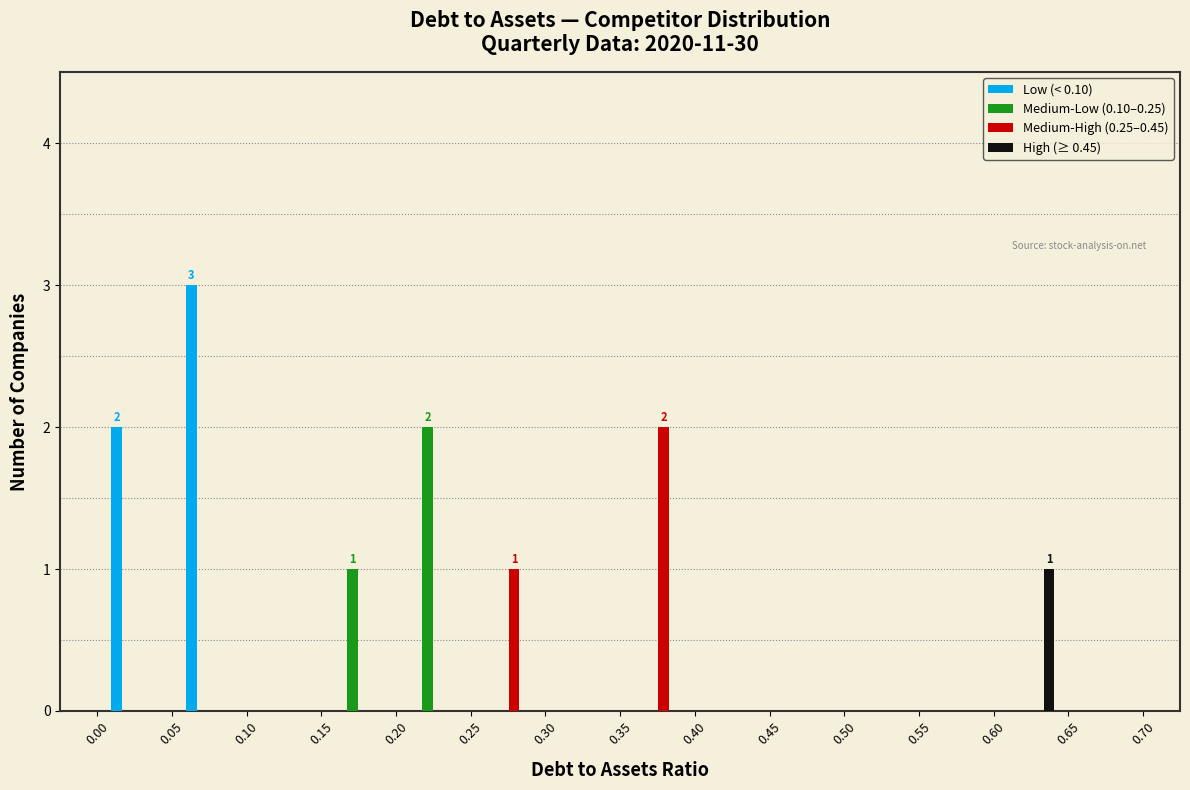

In the Low (< 0.10) series, which range on the x-axis has the tallest bar?

0.05 to 0.10